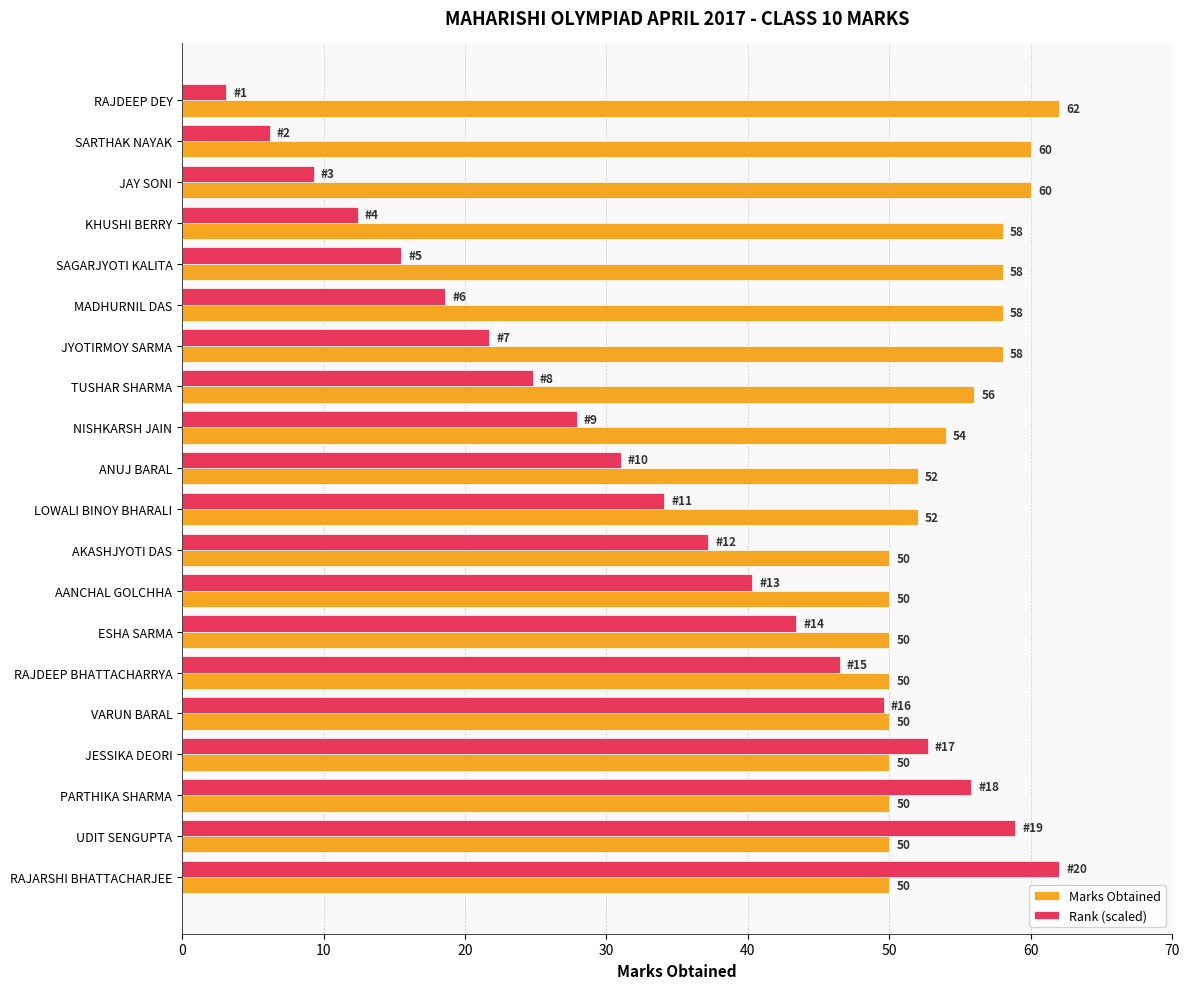

List the labels in order of Rank (scaled) value, smallest first.

RAJDEEP DEY, SARTHAK NAYAK, JAY SONI, KHUSHI BERRY, SAGARJYOTI KALITA, MADHURNIL DAS, JYOTIRMOY SARMA, TUSHAR SHARMA, NISHKARSH JAIN, ANUJ BARAL, LOWALI BINOY BHARALI, AKASHJYOTI DAS, AANCHAL GOLCHHA, ESHA SARMA, RAJDEEP BHATTACHARRYA, VARUN BARAL, JESSIKA DEORI, PARTHIKA SHARMA, UDIT SENGUPTA, RAJARSHI BHATTACHARJEE